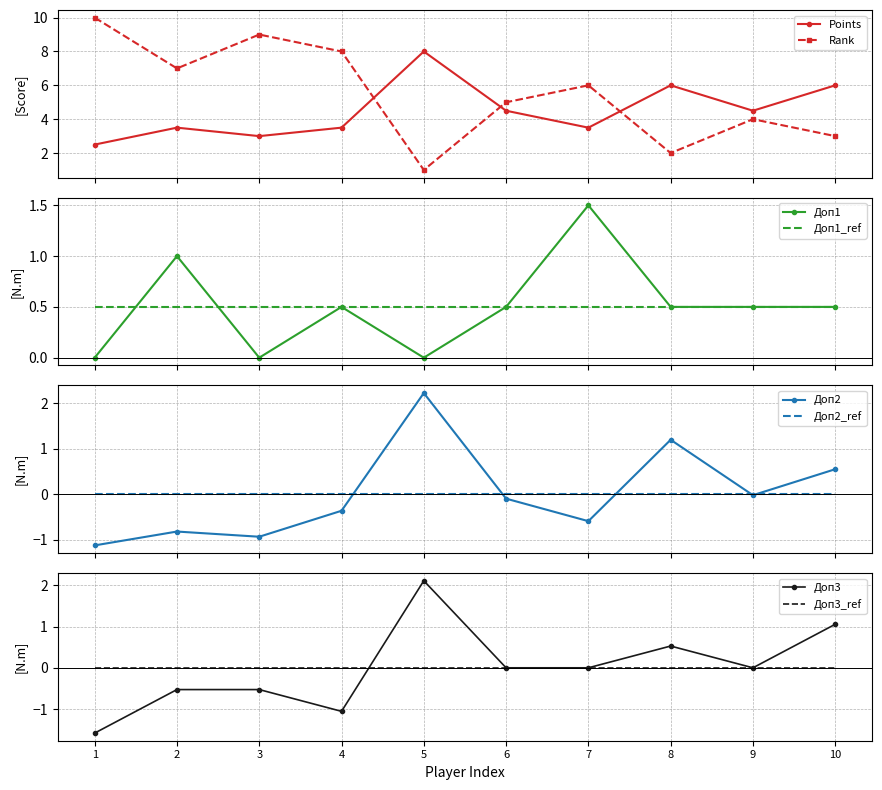

True or false: Points and Rank intersect in this chart.

True